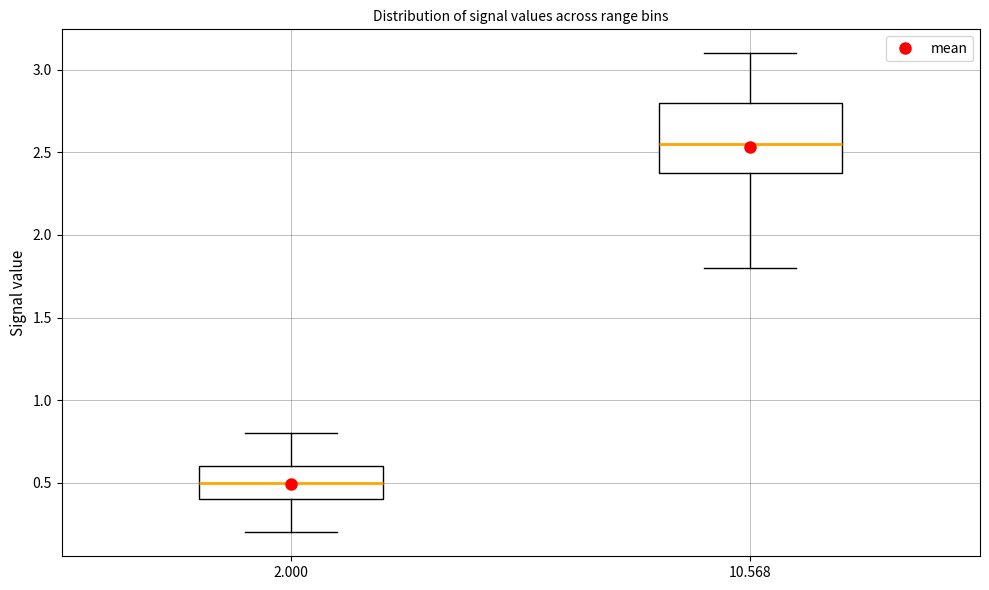

Where is the lower edge of the box at x = 2.000 on the y-axis? The values are not printed on the chart, so give them approximately, as read against the axis.

0.40